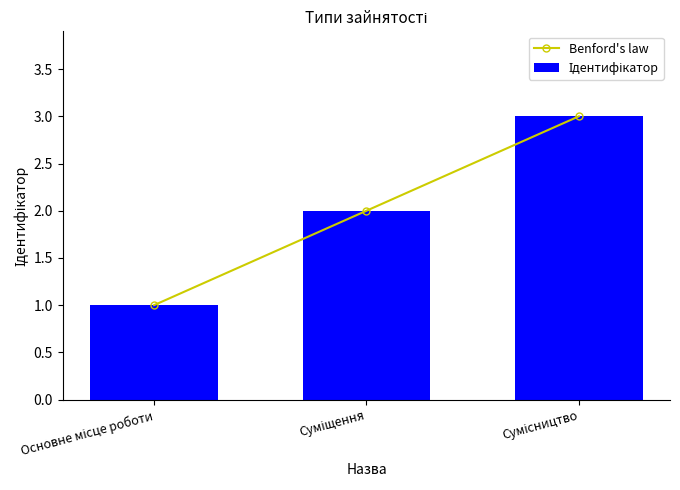

List the labels in order of Ідентифікатор value, largest first.

Сумісництво, Суміщення, Основне місце роботи